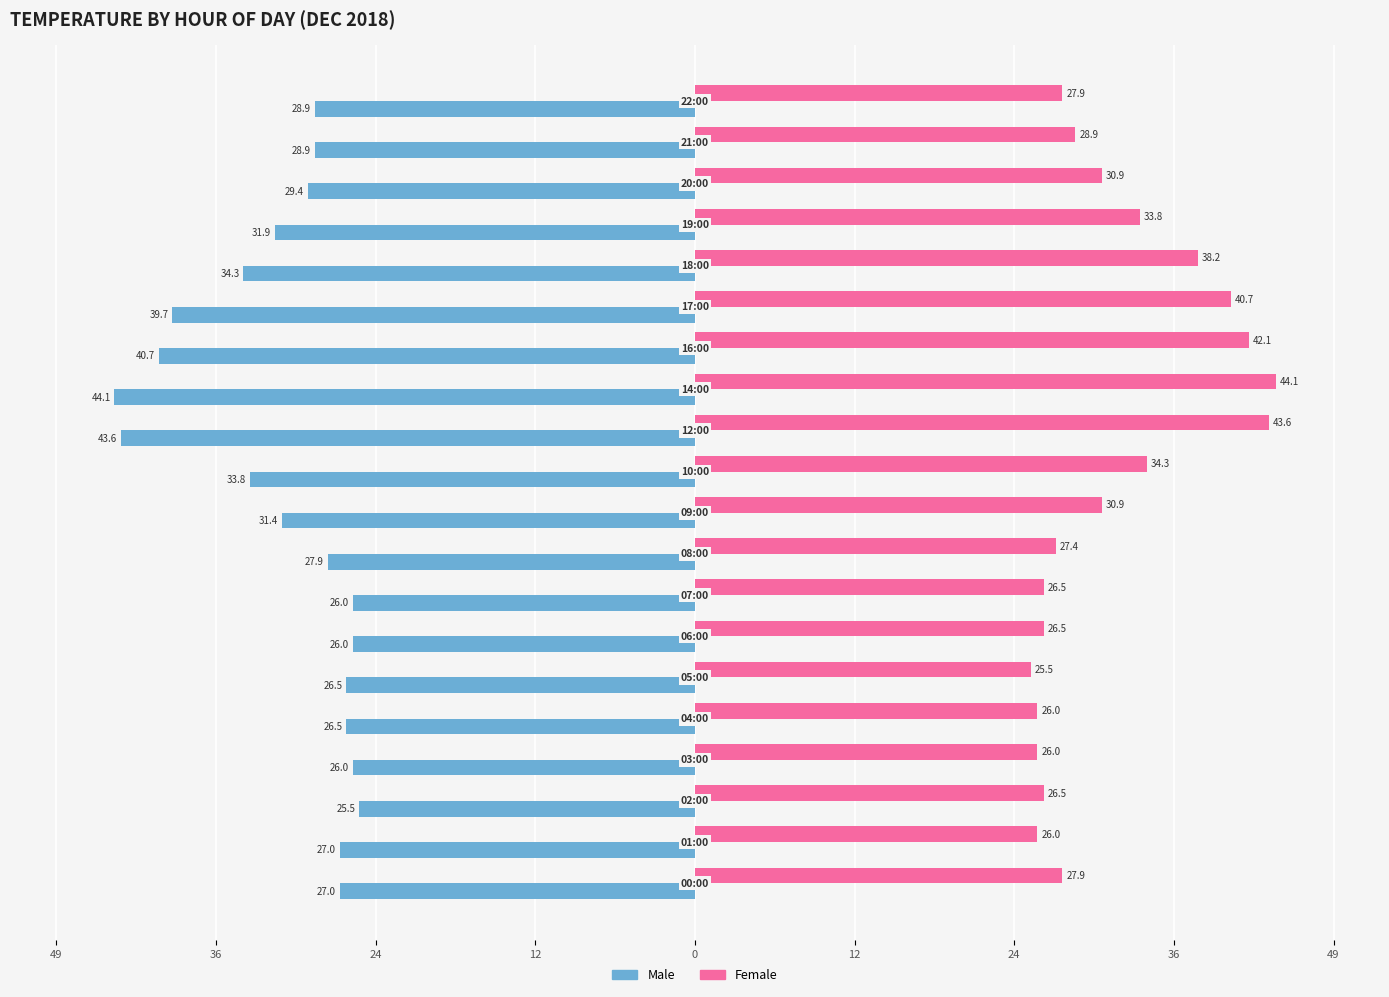

What are all the series names shown in the legend?

Male, Female